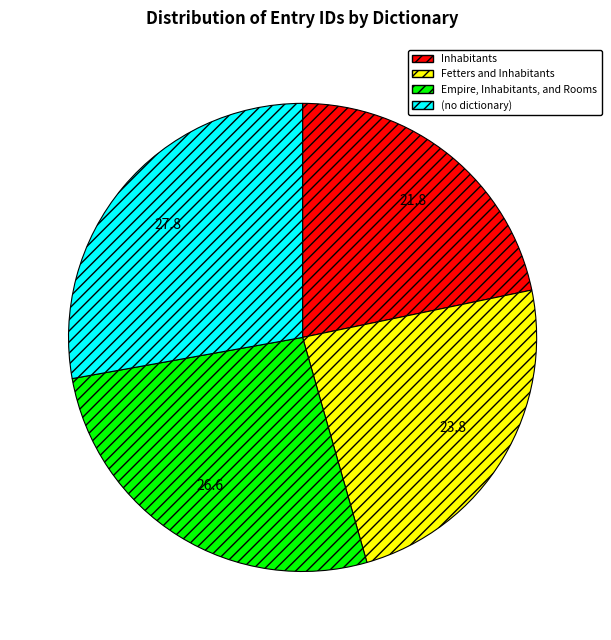

Is it true that Empire, Inhabitants, and Rooms is 37% of the pie?

False